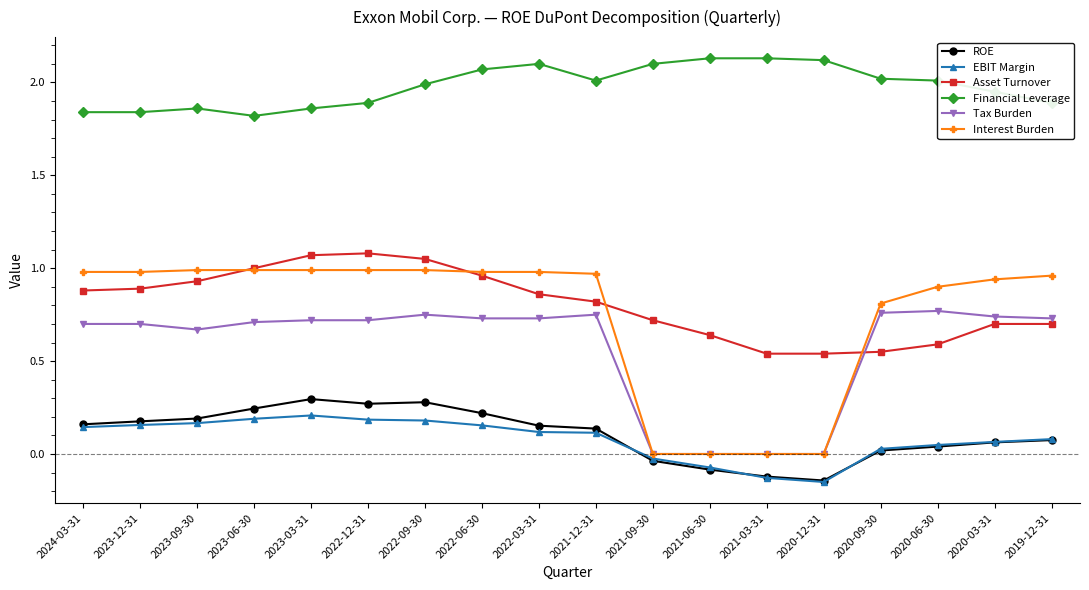

True or false: Financial Leverage has more than 0 interior local peaks.

True